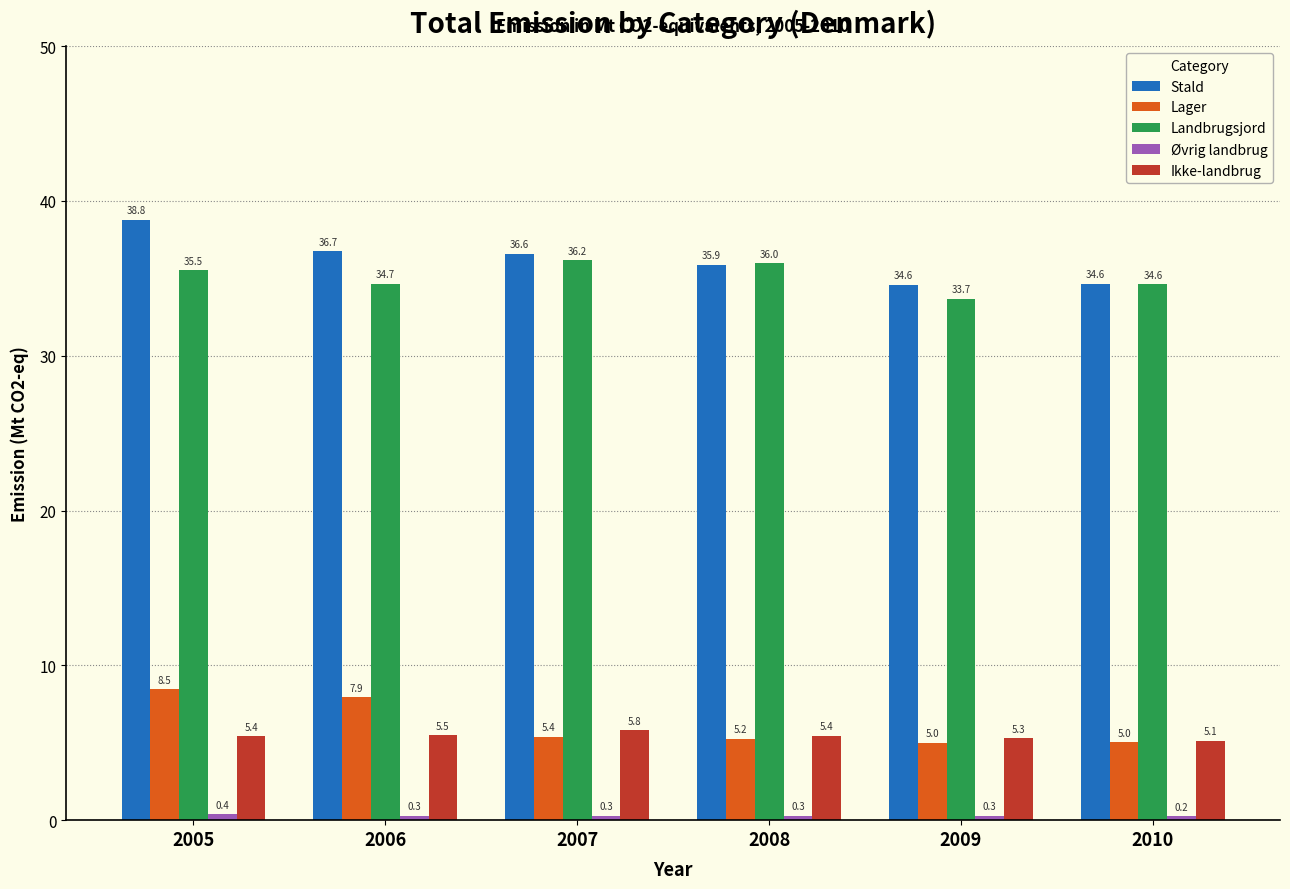

How many data points does each series have?

6